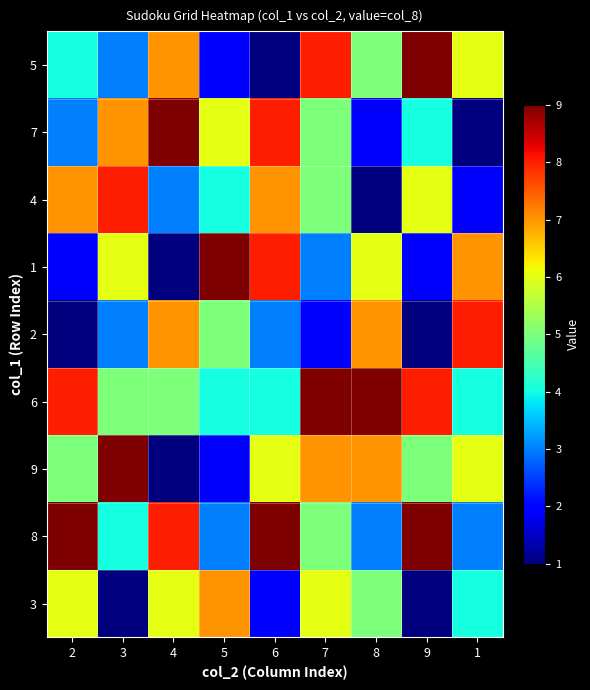

What is the difference between the highest and lowest values at 3?

8